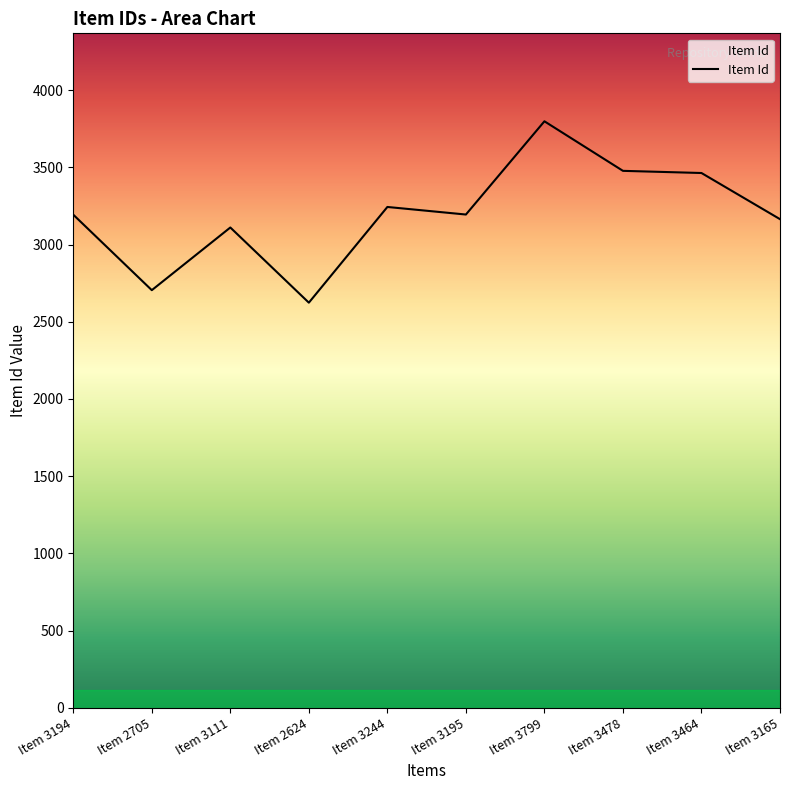

What is the difference between the maximum and minimum values?

1175